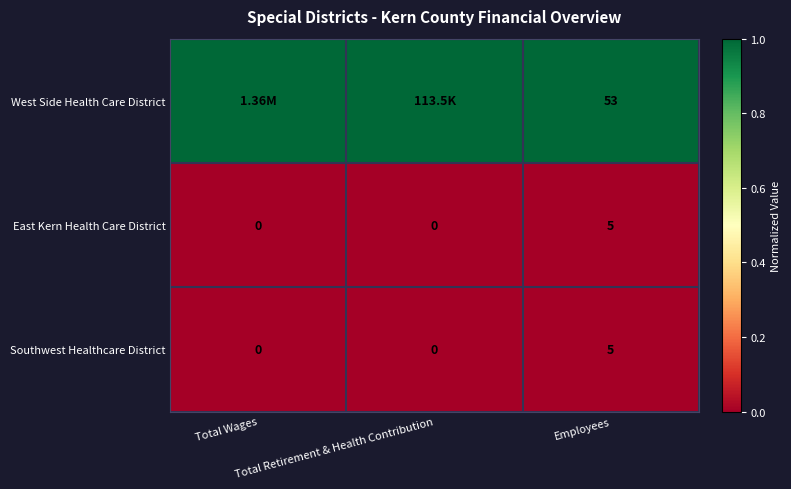

What is the difference between the maximum and minimum values in the East Kern Health Care District series?

5